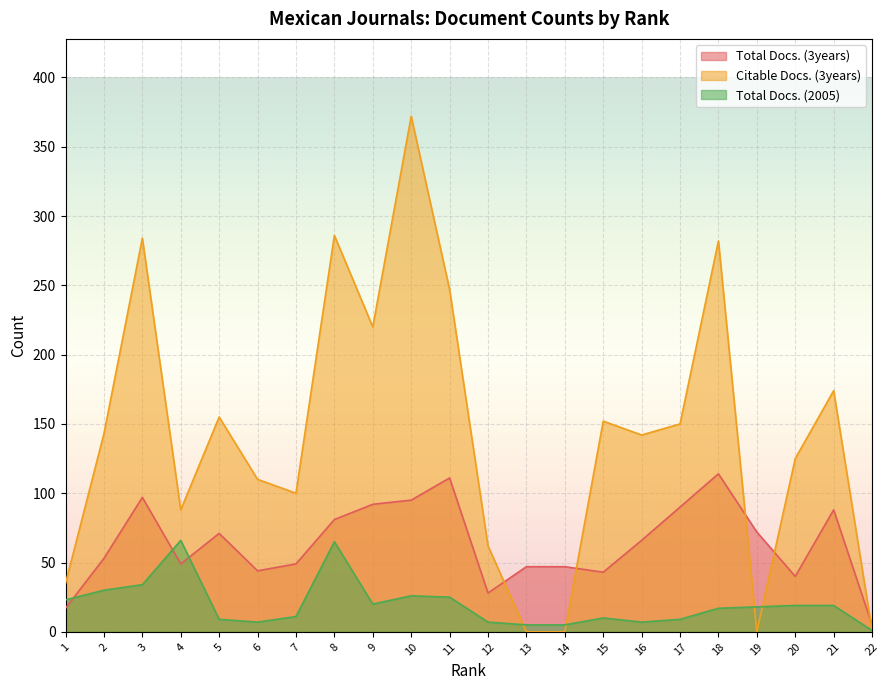

How many values in the Total Docs. (3years) series are below 66?

11